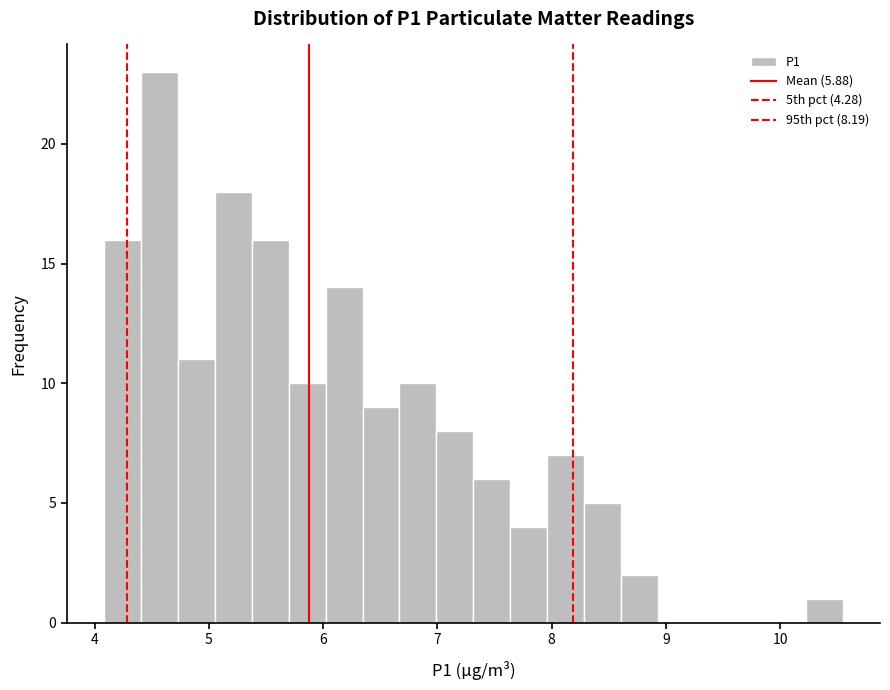

Read against the x-axis, roughly where is the centre of the tallest bar?

4.6